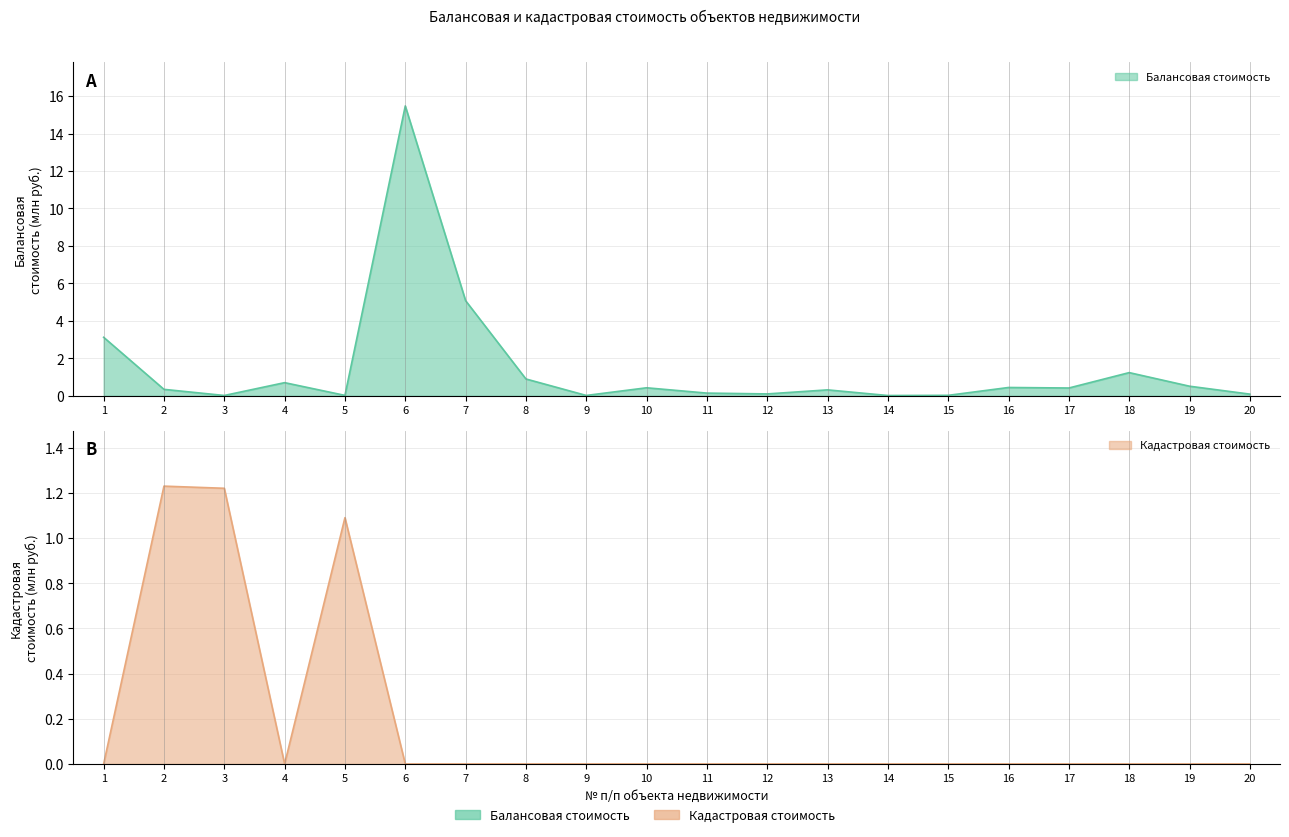

True or false: Балансовая стоимость has more than 1 interior local peaks.

True